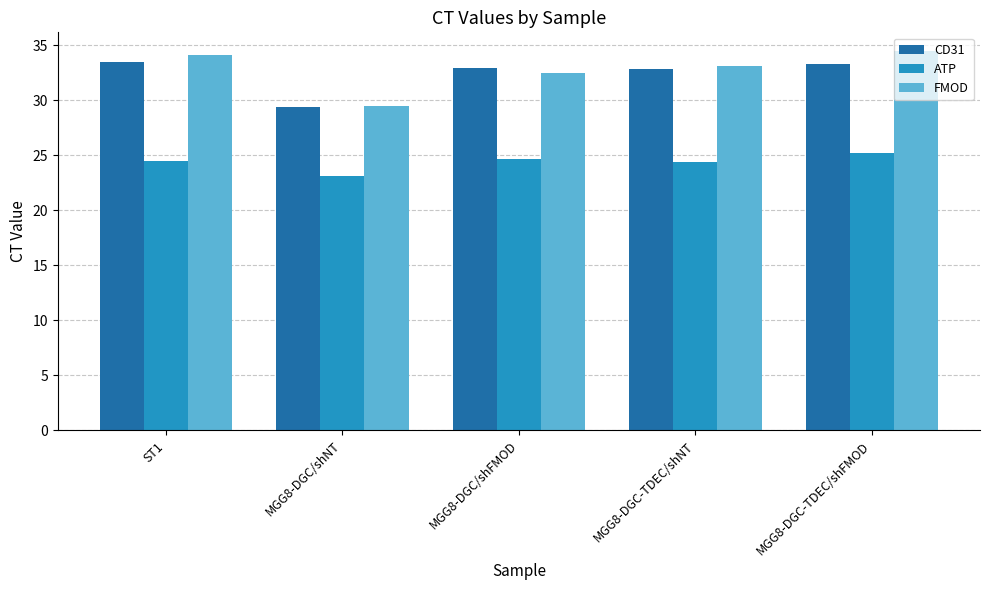

What is the average value of the FMOD series?

32.7